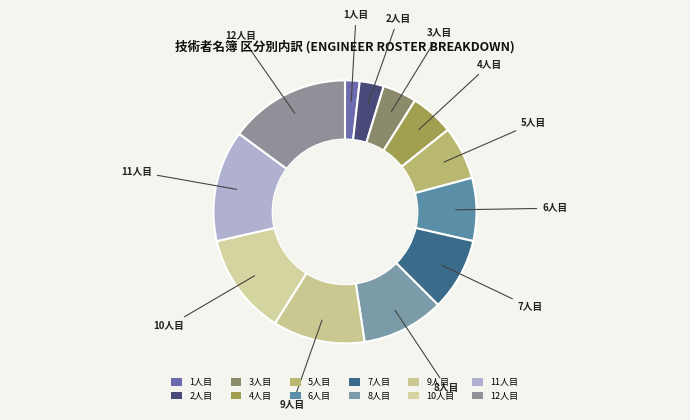

The 3人目 slice represents 4% of the pie. True or false?

True